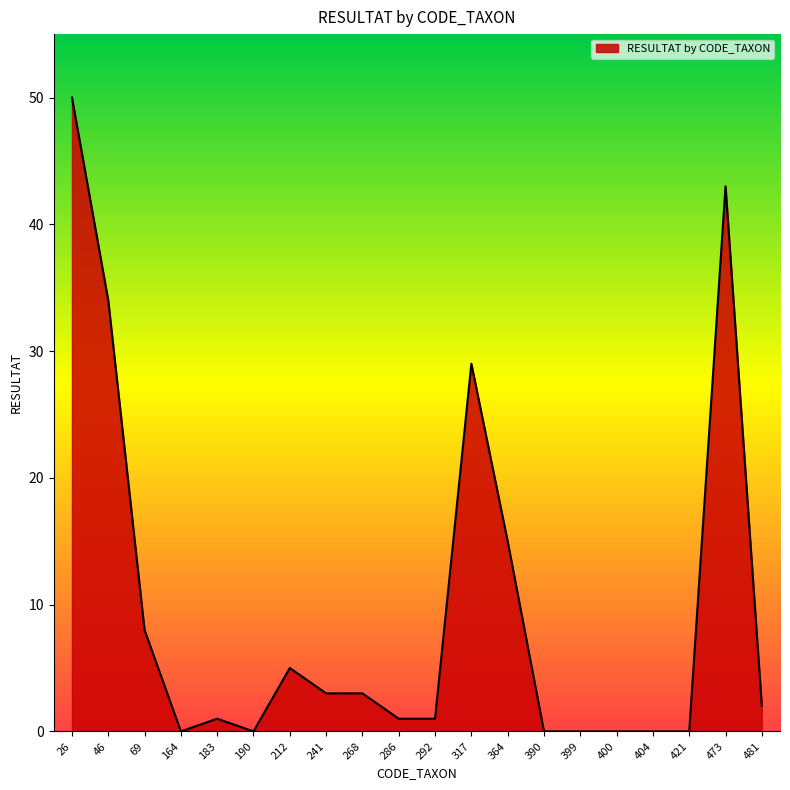

Reading left to right, transcribe all the data shown in this chart.

26=50	46=34	69=8	164=0	183=1	190=0	212=5	241=3	268=3	286=1	292=1	317=29	364=15	390=0	399=0	400=0	404=0	421=0	473=43	481=2